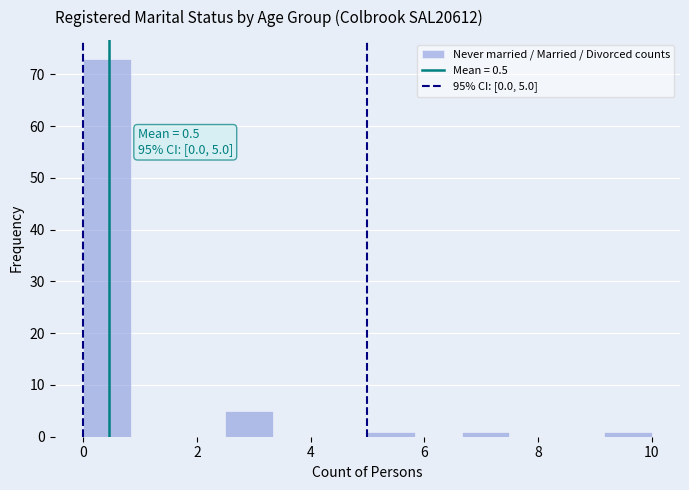

Which range on the x-axis has the tallest bar?

0.0 to 0.8